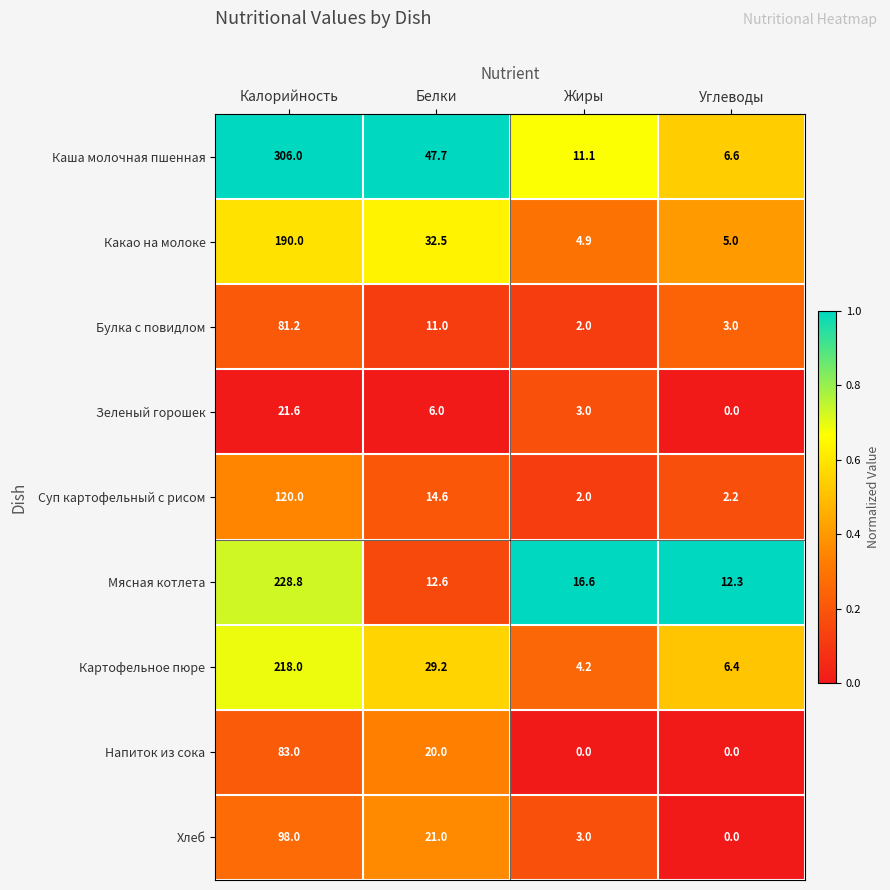

Between Жиры and Углеводы, which series saw the biggest shift?

Каша молочная пшенная